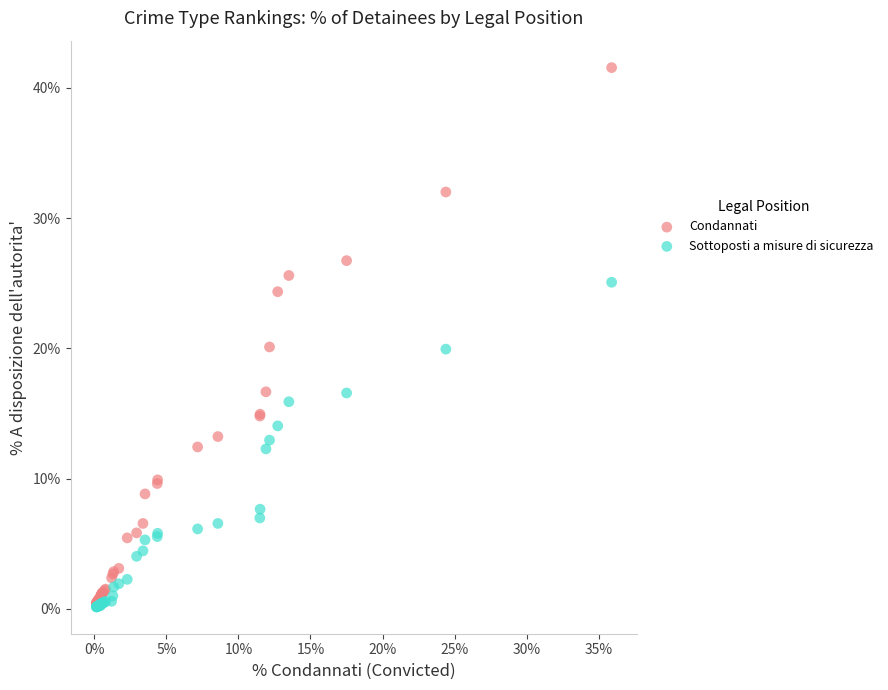

What are all the series names shown in the legend?

Condannati, Sottoposti a misure di sicurezza